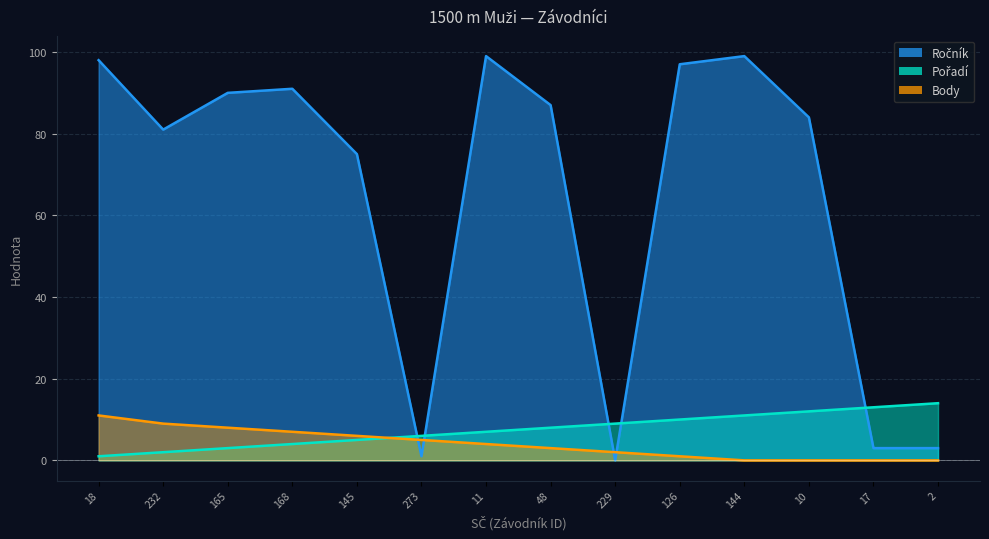

Where is Body nearest to the value 5?

273